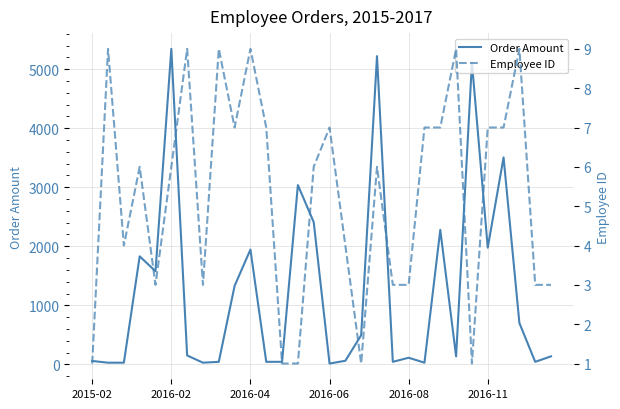

What is the difference between the maximum and minimum values in the Employee ID series?

8.0